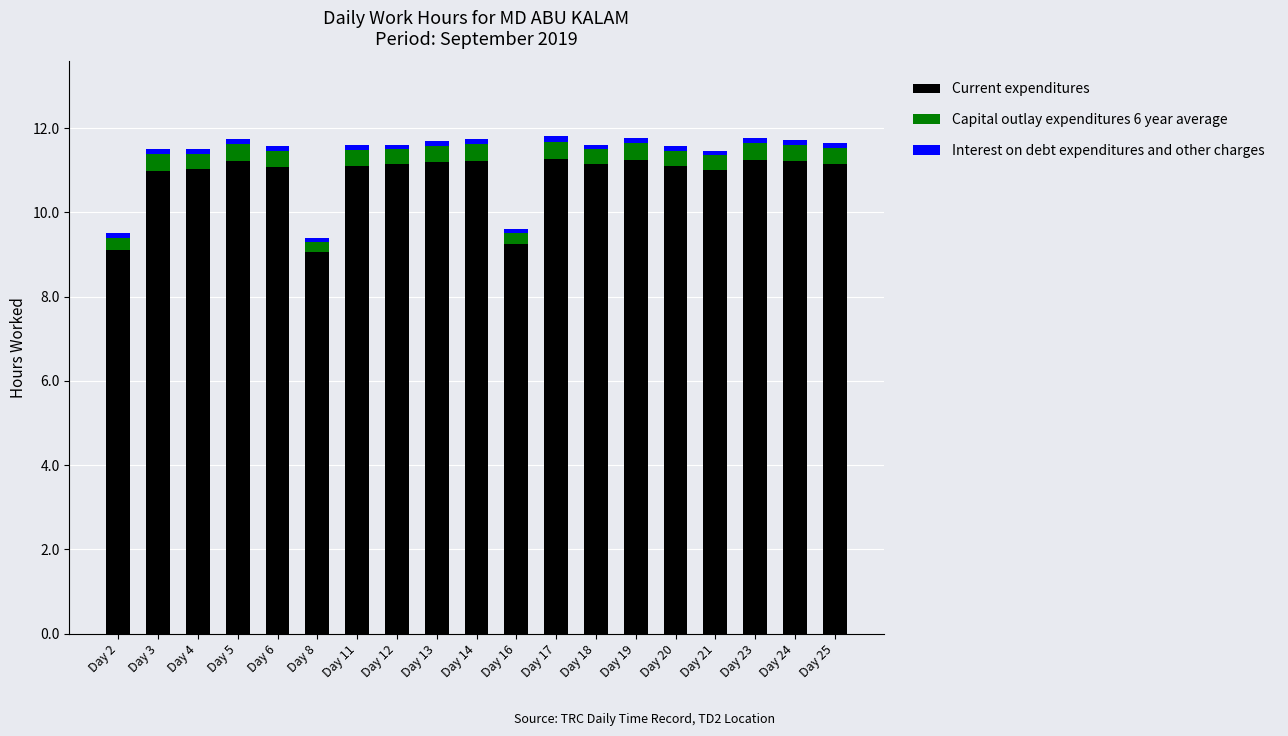

How many bars are there in total?

19